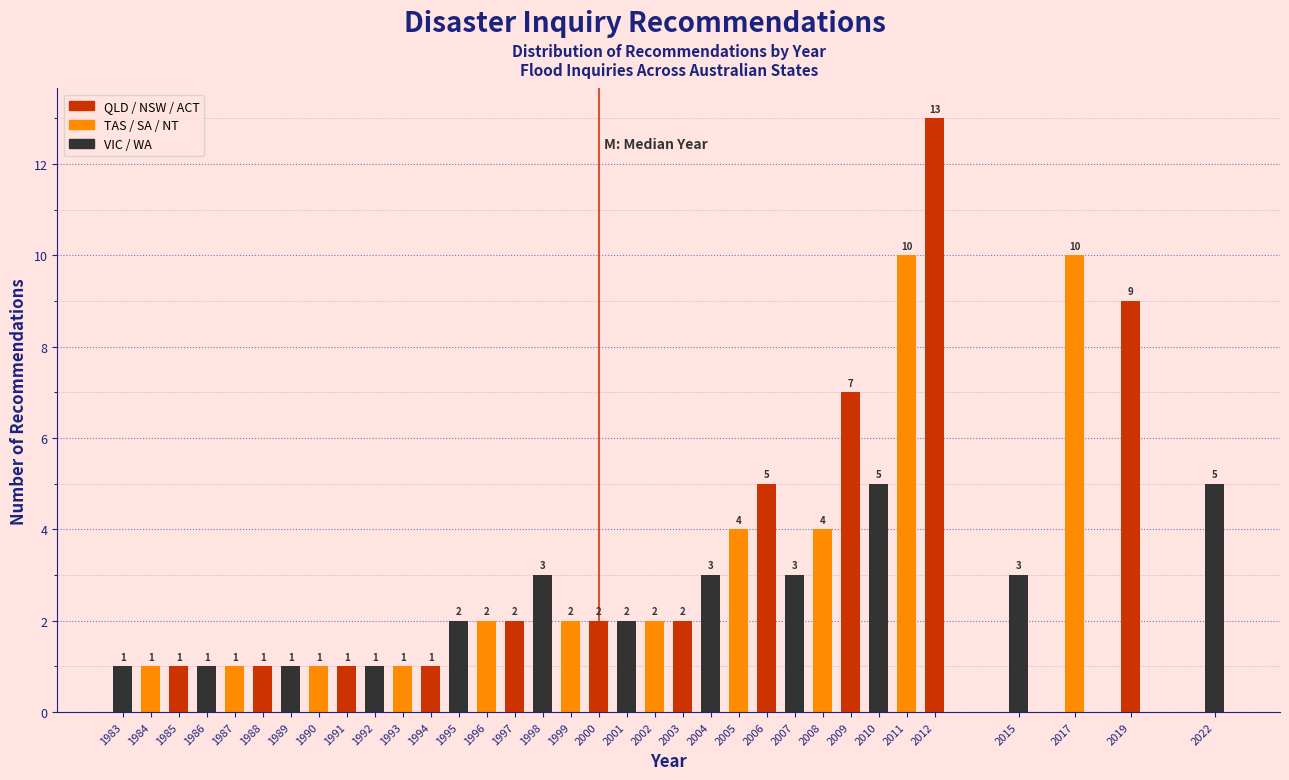

Reading left to right, what are all the values shown in this chart?

1983=1	1984=1	1985=1	1986=1	1987=1	1988=1	1989=1	1990=1	1991=1	1992=1	1993=1	1994=1	1995=2	1996=2	1997=2	1998=3	1999=2	2000=2	2001=2	2002=2	2003=2	2004=3	2005=4	2006=5	2007=3	2008=4	2009=7	2010=5	2011=10	2012=13	2015=3	2017=10	2019=9	2022=5